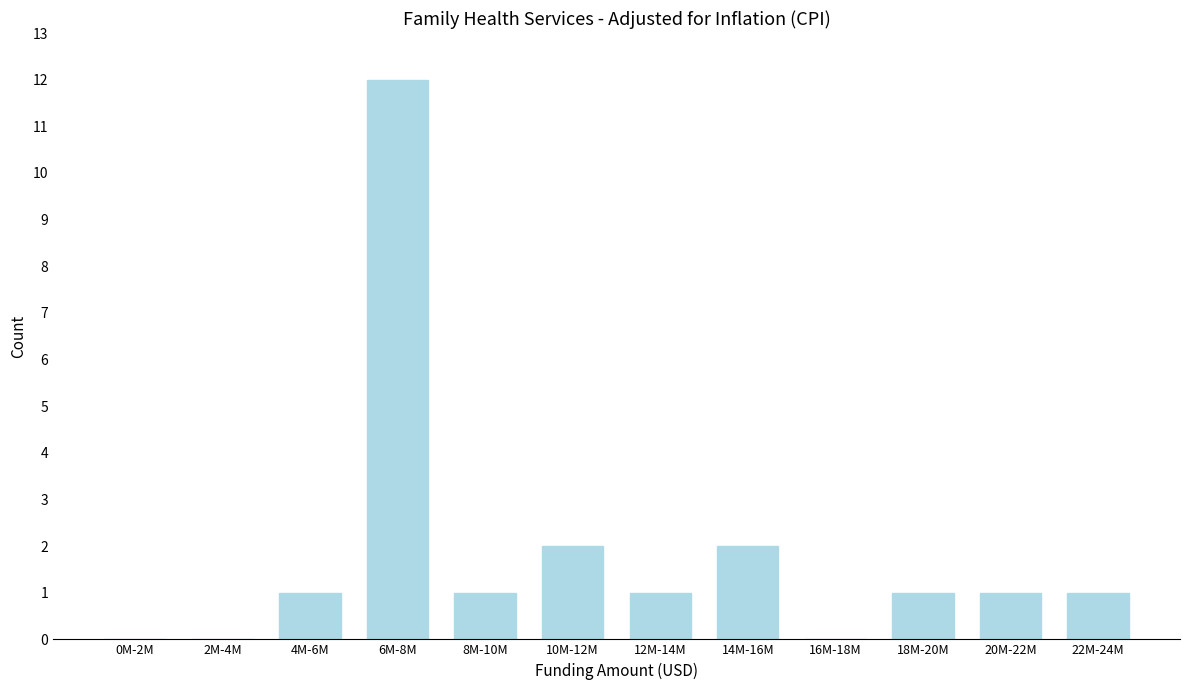

Reading left to right, transcribe all the data shown in this chart.

0M-2M=0	2M-4M=0	4M-6M=1	6M-8M=12	8M-10M=1	10M-12M=2	12M-14M=1	14M-16M=2	16M-18M=0	18M-20M=1	20M-22M=1	22M-24M=1